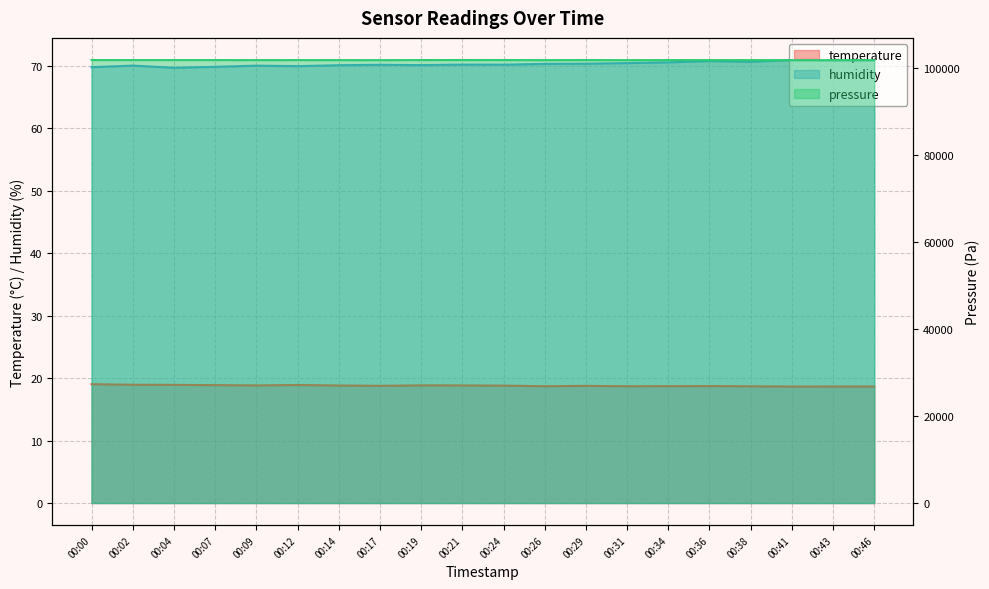

What is the approximate value of humidity at 00:24?

70.2